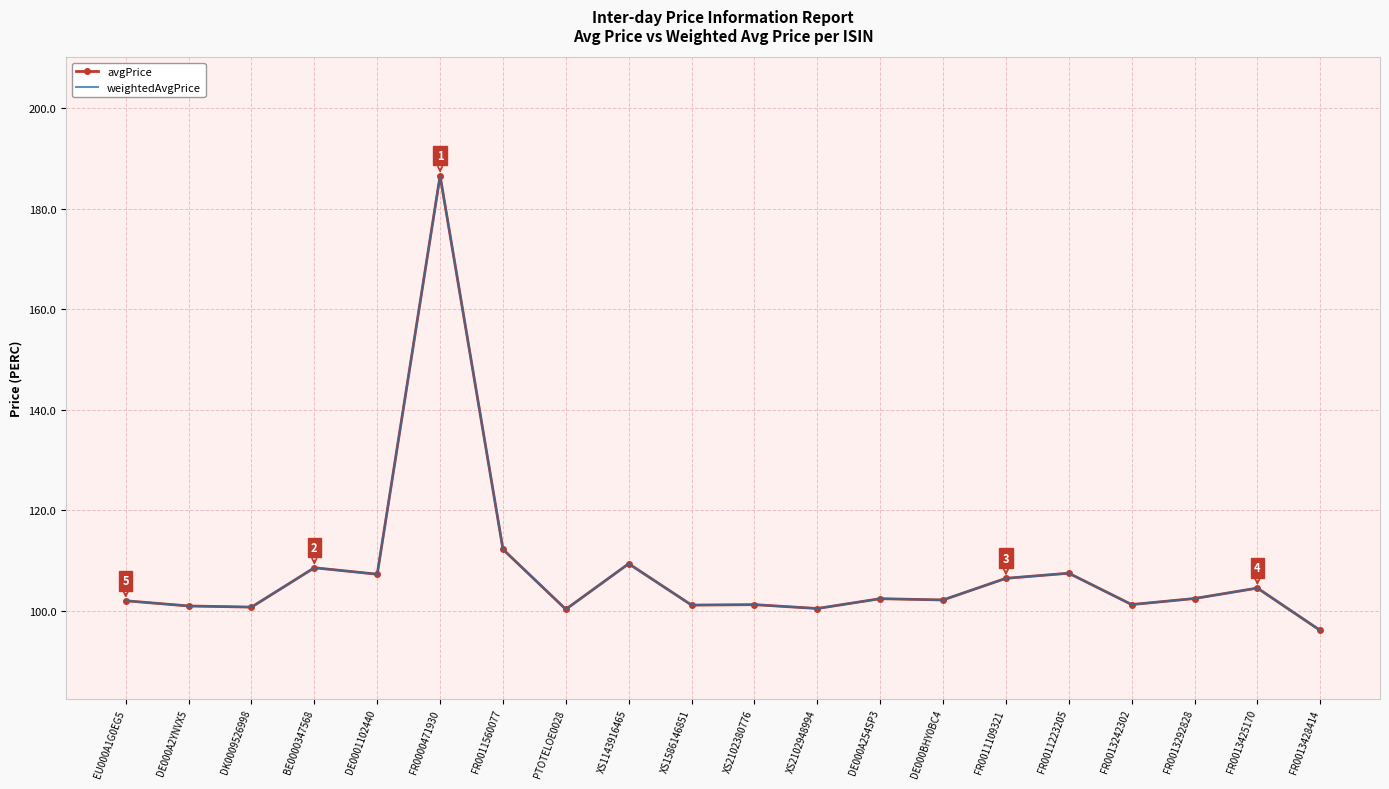

Between FR0011560077 and DE000A254SP3, which series saw the biggest shift?

avgPrice